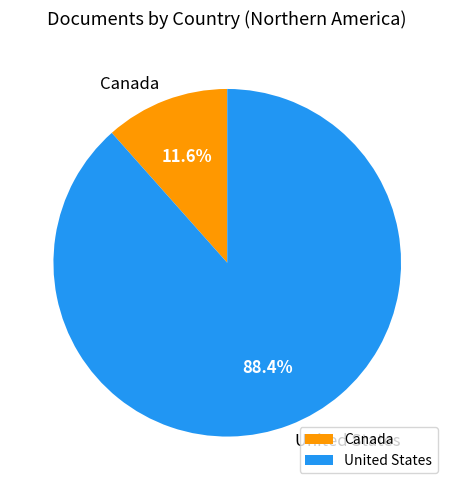

Is it true that Canada is 19% of the pie?

False